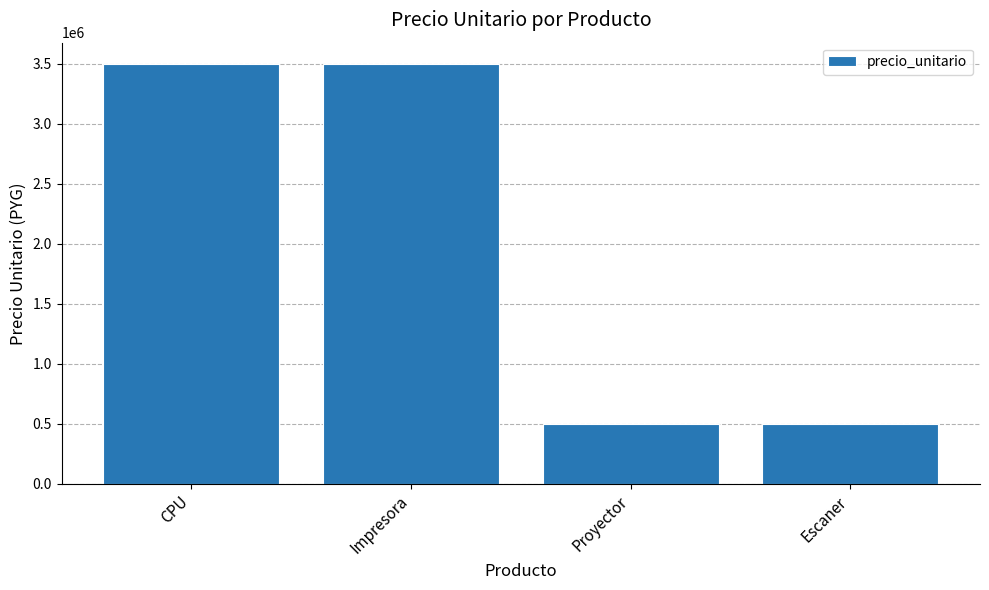

What is the difference between the maximum and second lowest values?

3000000